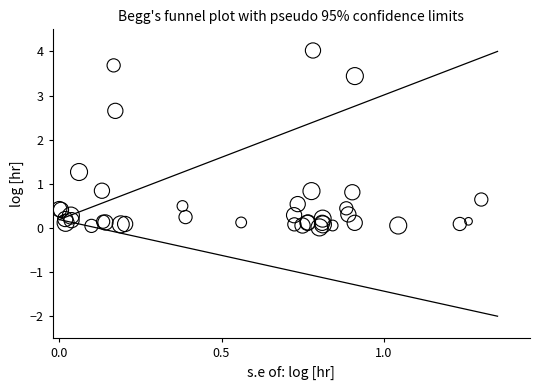

What Y value in the scatter plot is closest to 2?

2.7